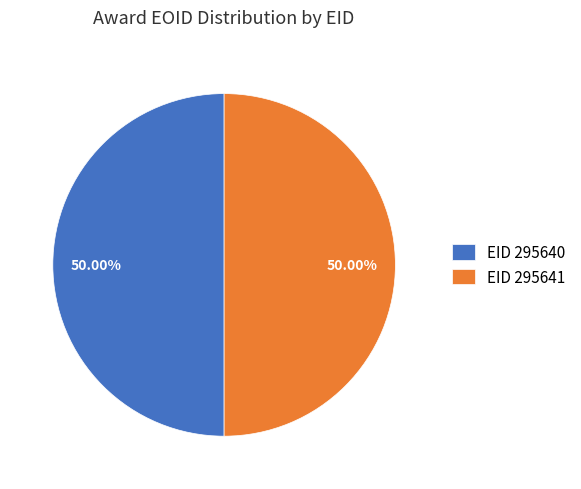

Do EID 295641 and EID 295640 together represent more than half of the pie?

Yes